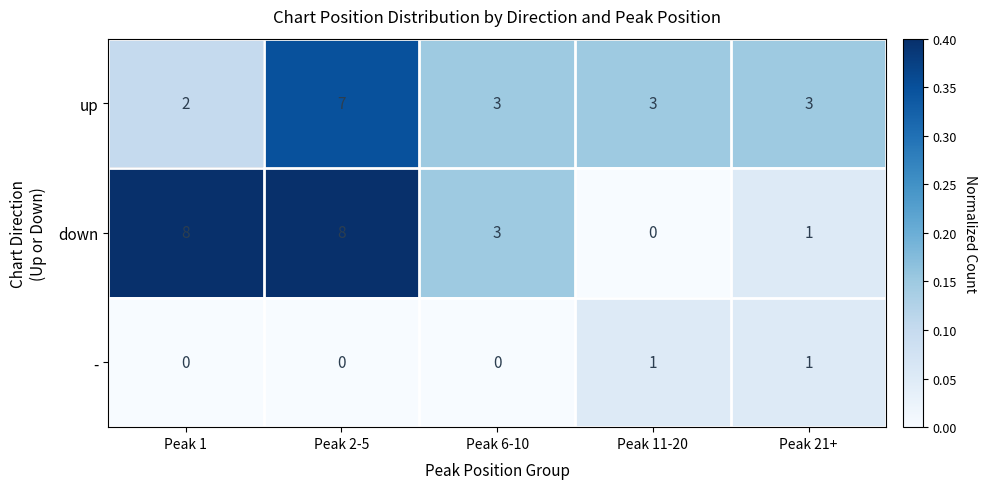

Between Peak 2-5 and Peak 11-20, which series saw the biggest shift?

down